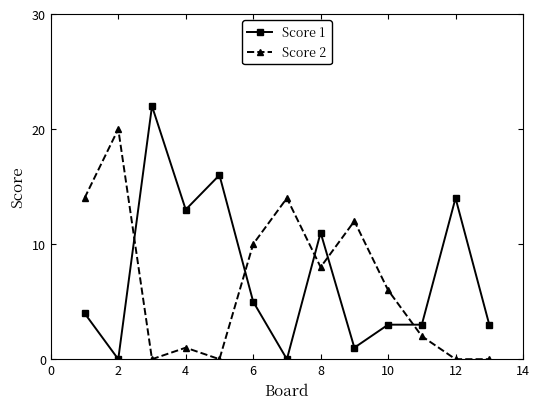

Count the number of data series in this chart.

2